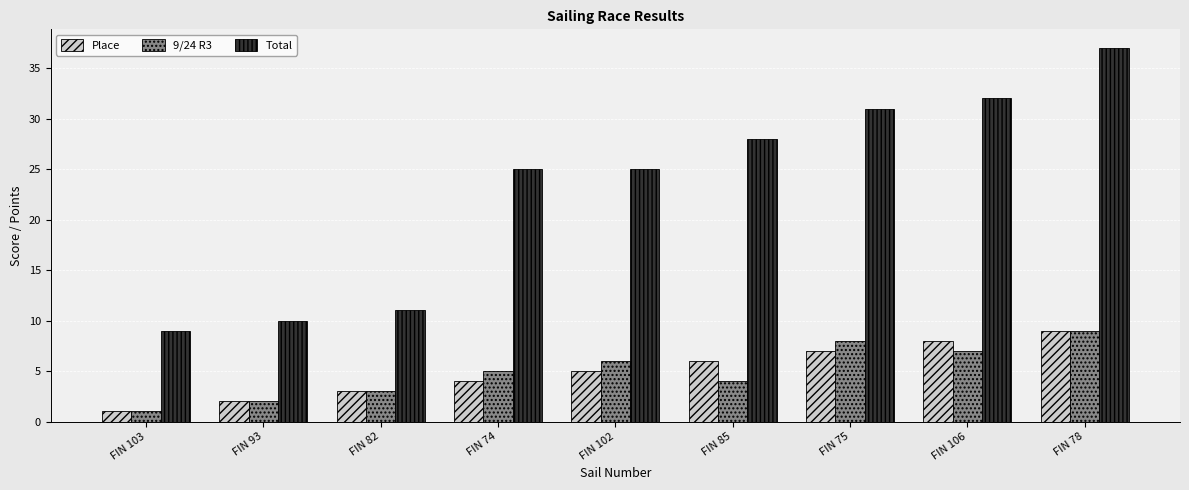

What is the difference between the maximum and minimum values in the Place series?

8